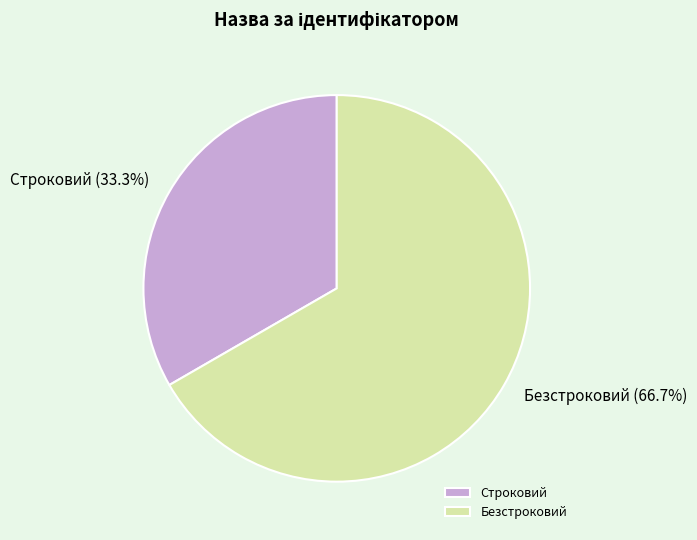

Does Безстроковий represent more than half of the total?

Yes